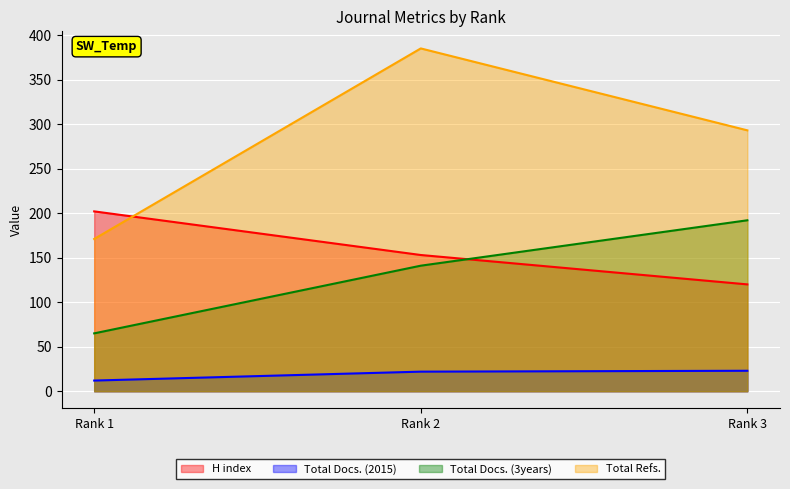

Reading right to left, what are all the values shown in this chart?

H index: Rank 3=120	Rank 2=153	Rank 1=202
Total Docs. (2015): Rank 3=23	Rank 2=22	Rank 1=12
Total Docs. (3years): Rank 3=192	Rank 2=141	Rank 1=65
Total Refs.: Rank 3=293	Rank 2=385	Rank 1=171